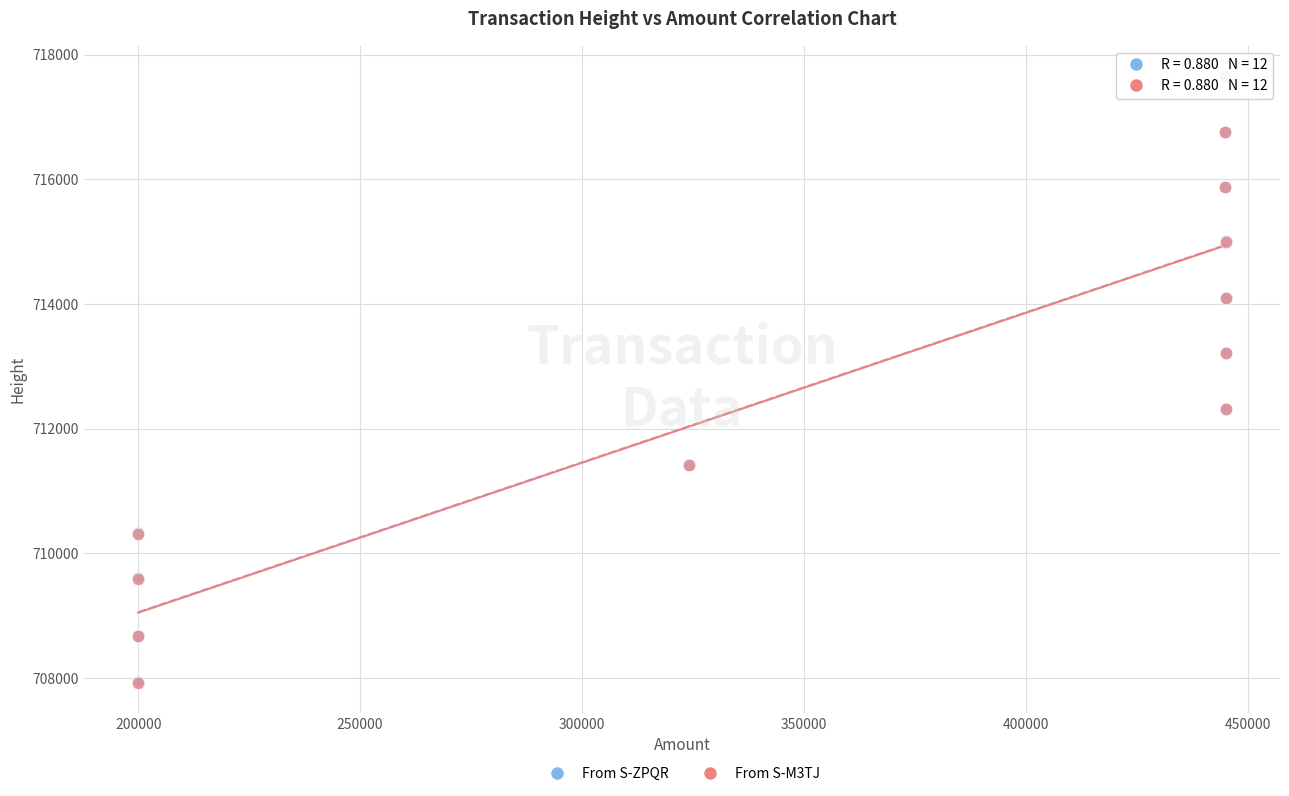

Which series has the largest Y range (max minus min)?

From S-ZPQR